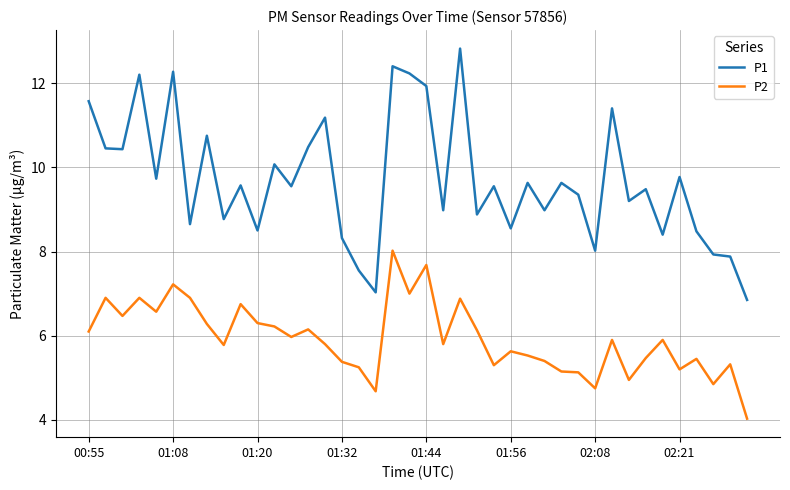

What is the difference between the maximum and minimum values in the P1 series?

6.0